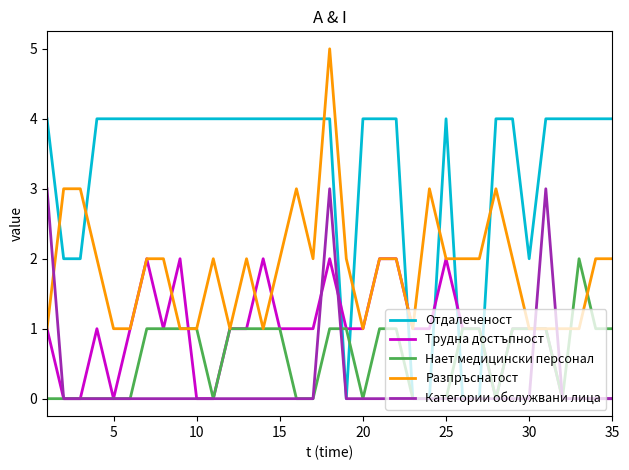

Which series has the largest total across all categories?

Отдалеченост